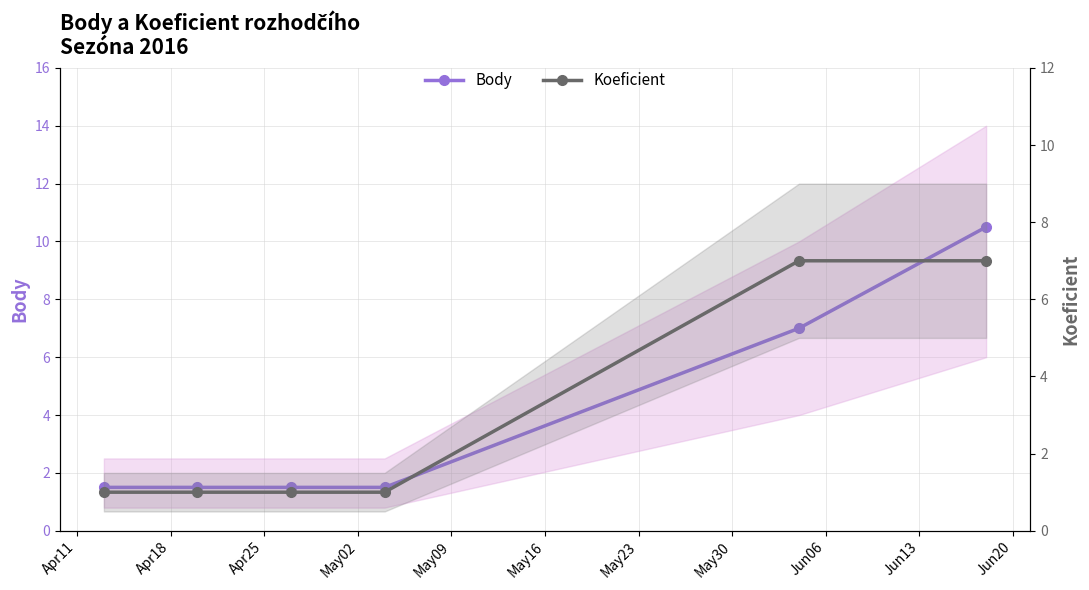

True or false: Koeficient has a value of 0.7 at Apr25.

False